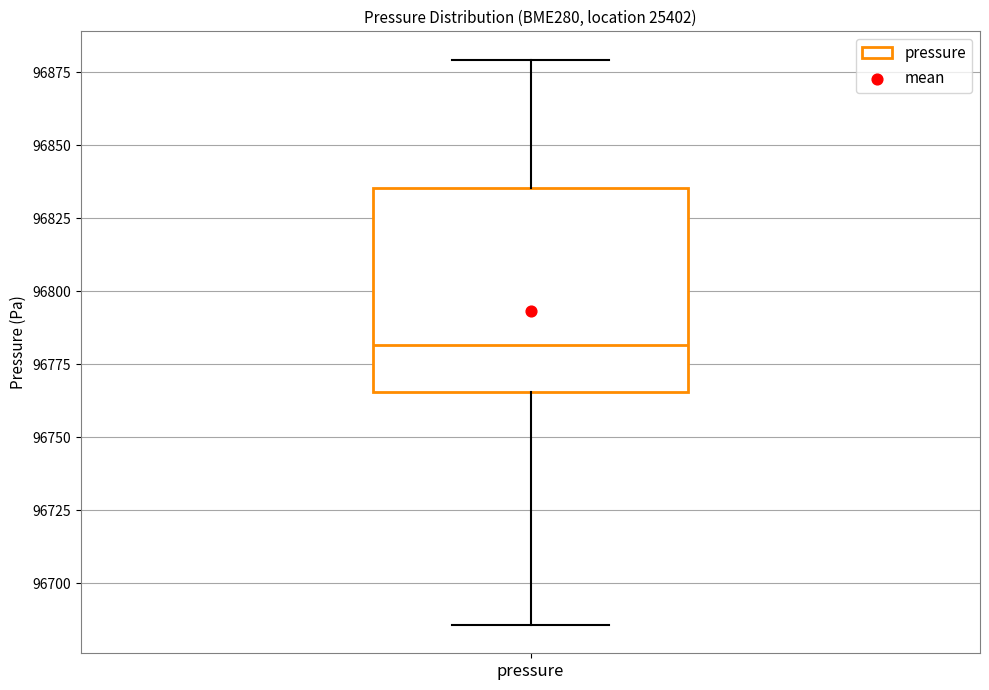

Transcribe this box plot: give where the median line is, the range the box spans, and where the two whiskers end, as read against the y-axis. The values are not printed on the chart, so give them approximately, as read against the axis.

median 96780, box 96765 to 96835, whiskers 96685 to 96880